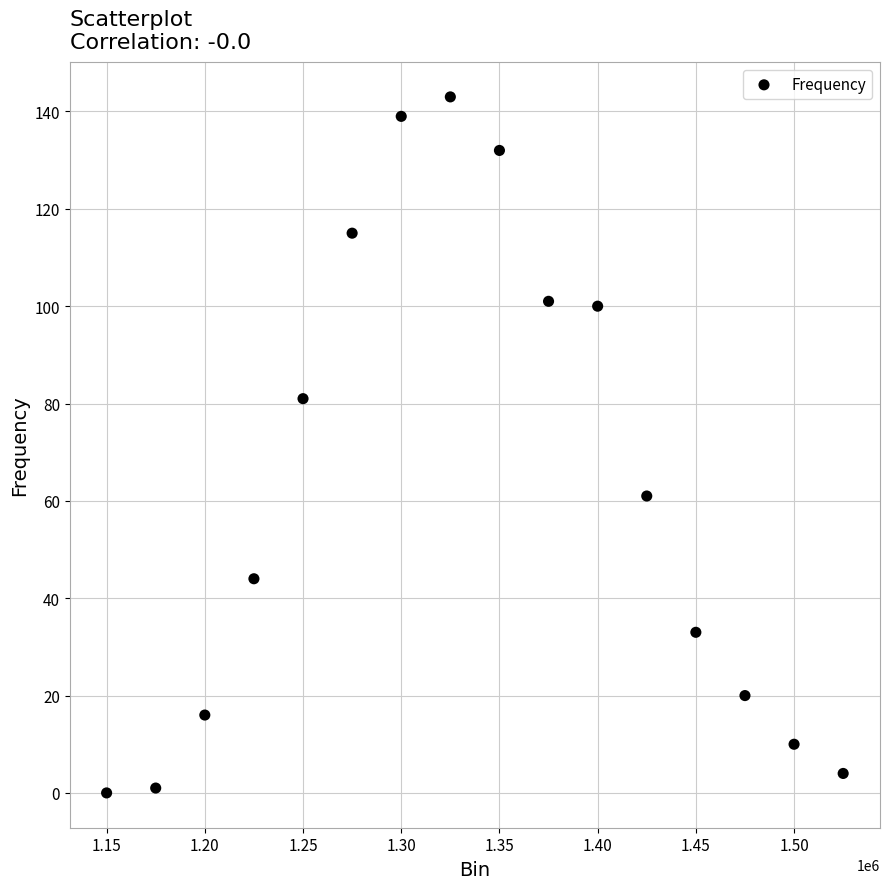

What is the range of X values (max minus min)?

375000